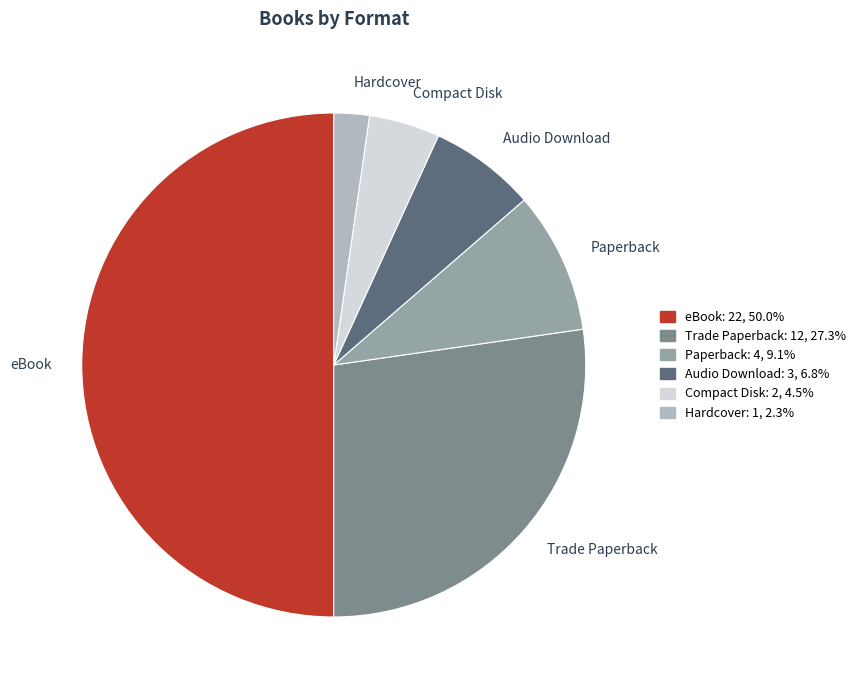

How many slices are in this pie chart?

6